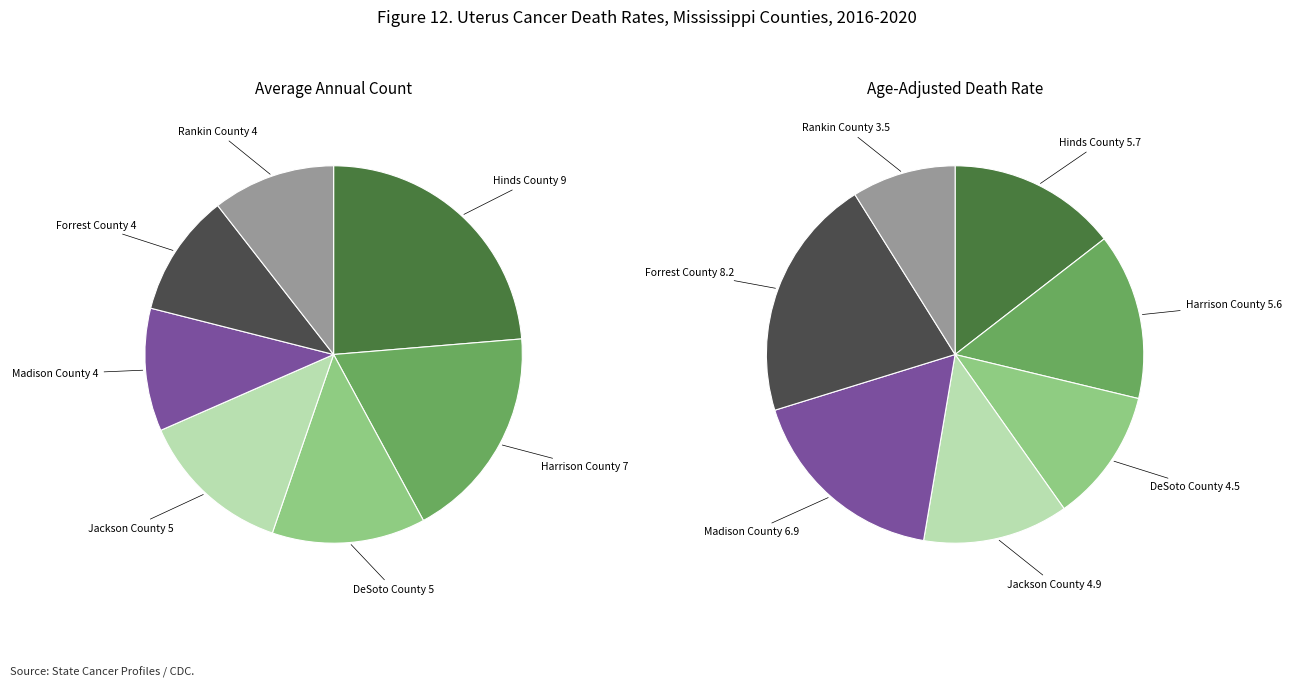

To the nearest percent, what is the combined percentage of DeSoto County and Forrest County?

24%